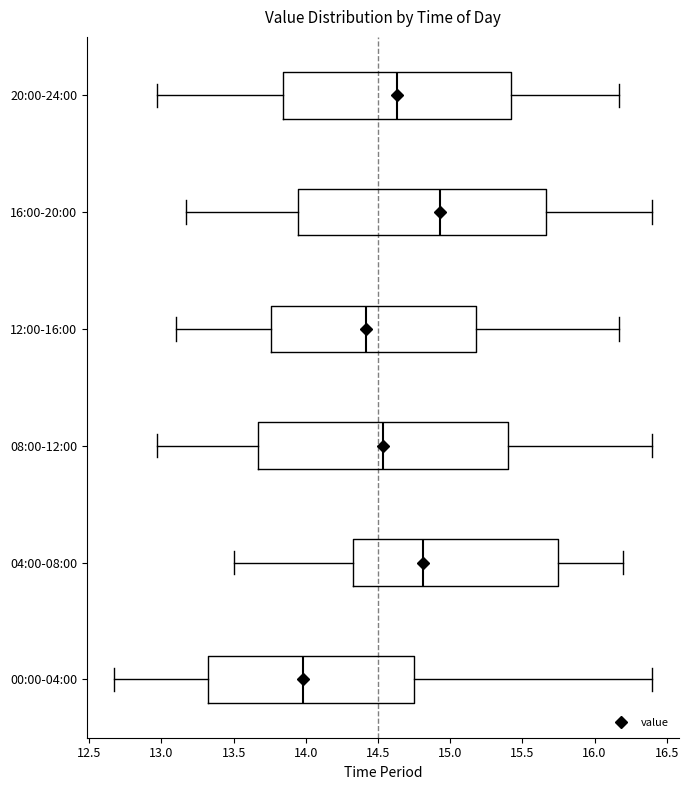

Reading bottom to top, read every box against the x-axis: the position of its median line, the range the box covers, and the ends of its whiskers. The values are not printed on the chart, so give them approximately, as read against the axis.

00:00-04:00: median 14.00, box 13.30 to 14.75, whiskers 12.65 to 16.40
04:00-08:00: median 14.80, box 14.35 to 15.75, whiskers 13.50 to 16.20
08:00-12:00: median 14.55, box 13.65 to 15.40, whiskers 12.95 to 16.40
12:00-16:00: median 14.40, box 13.75 to 15.20, whiskers 13.10 to 16.15
16:00-20:00: median 14.95, box 13.95 to 15.65, whiskers 13.15 to 16.40
20:00-24:00: median 14.65, box 13.85 to 15.40, whiskers 12.95 to 16.15